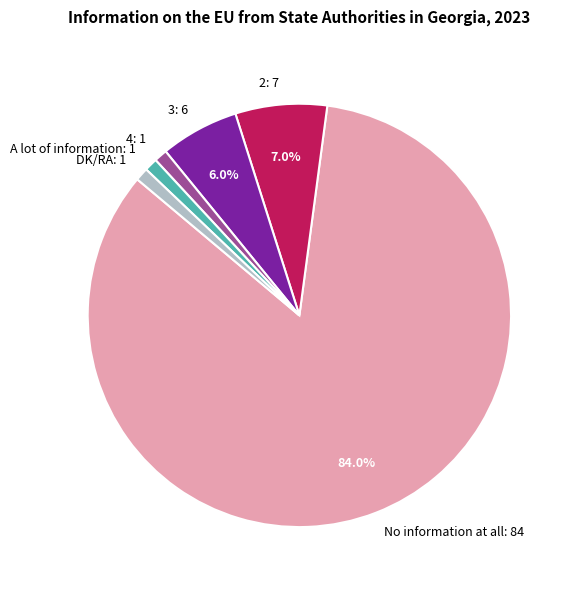

Does A lot of information represent more than half of the total?

No